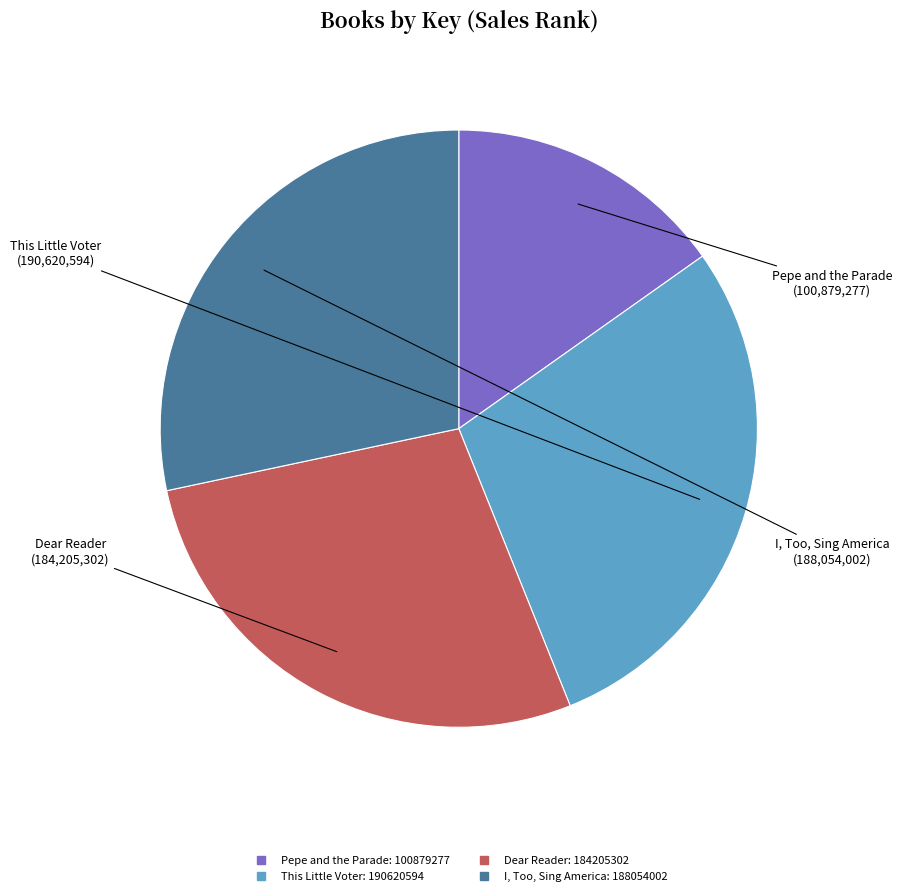

Combined, do Dear Reader and This Little Voter account for over 50%?

Yes